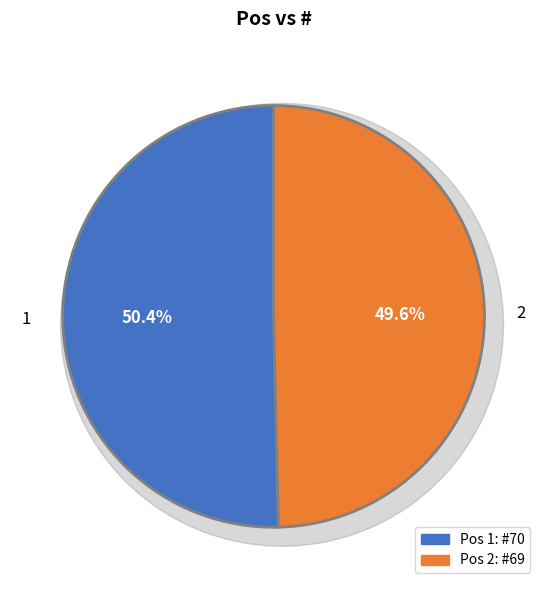

How many slices are in this pie chart?

2